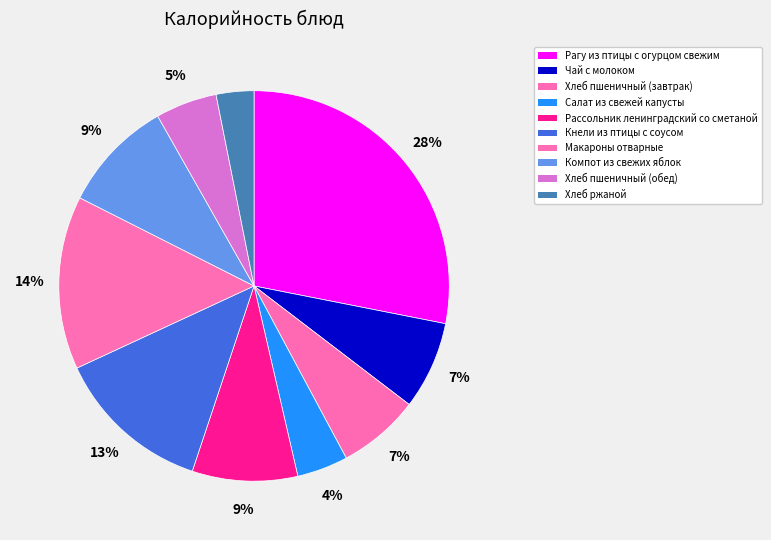

Approximately how many times larger is the value at Рассольник ленинградский со сметаной compared to Хлеб ржаной?

2.8